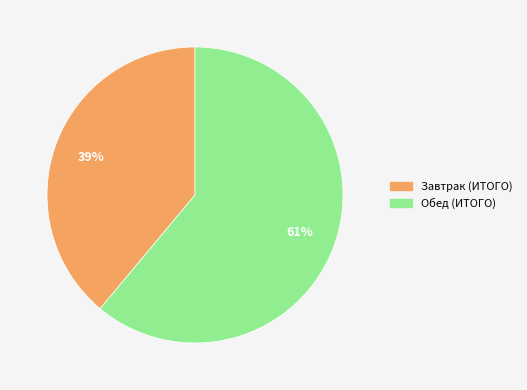

Count the number of slices in the pie.

2